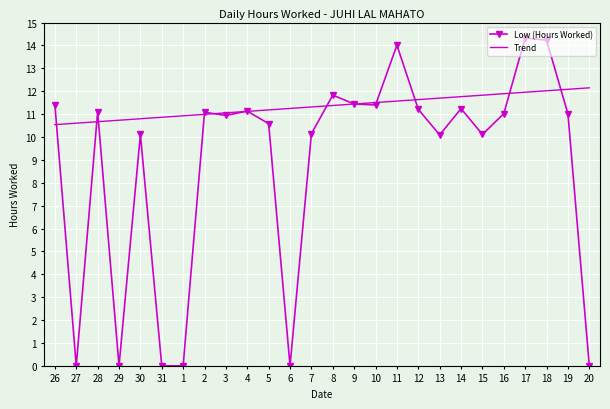

What is the total value across all series at 4?

22.2